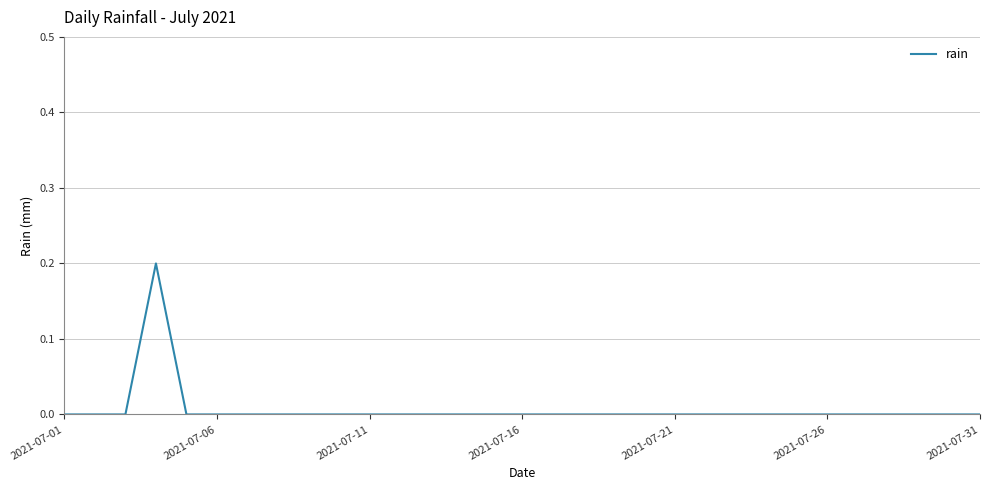

True or false: the data has more than 2 interior local peaks.

False